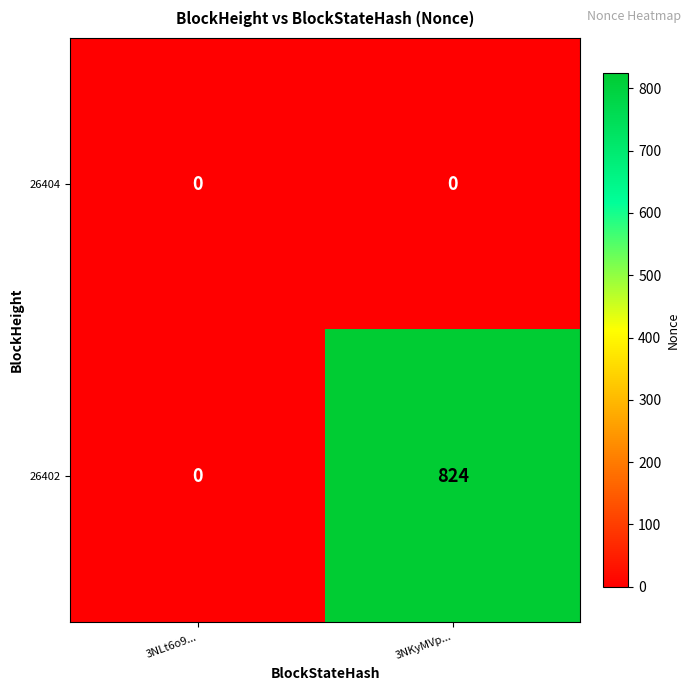

At which category is the sum across all series the highest?

3NKyMVp...